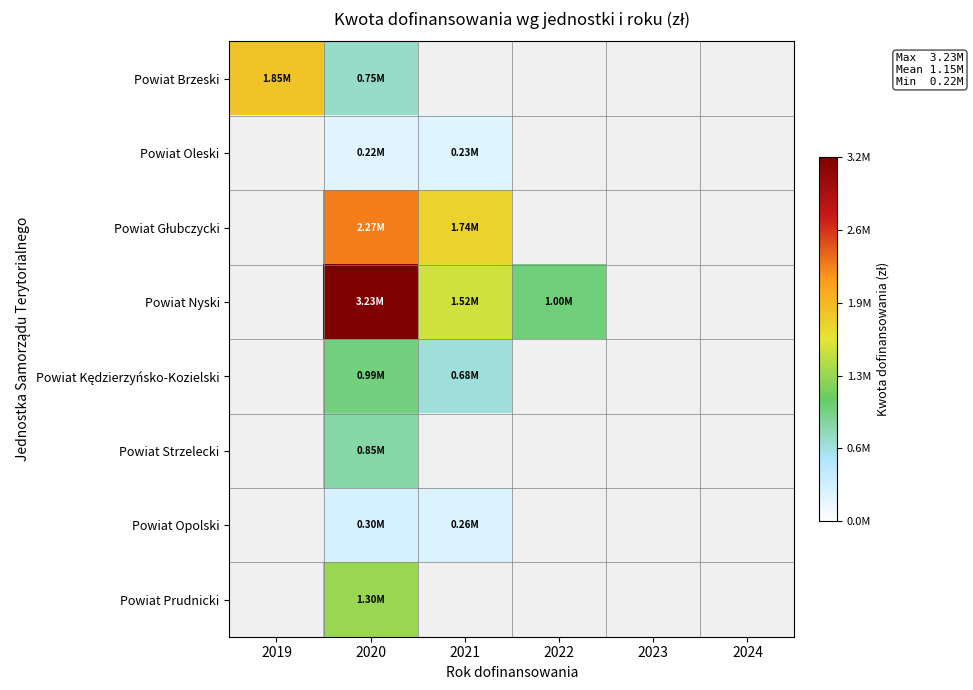

Read the Powiat Głubczycki value at 2020.

2268061.2